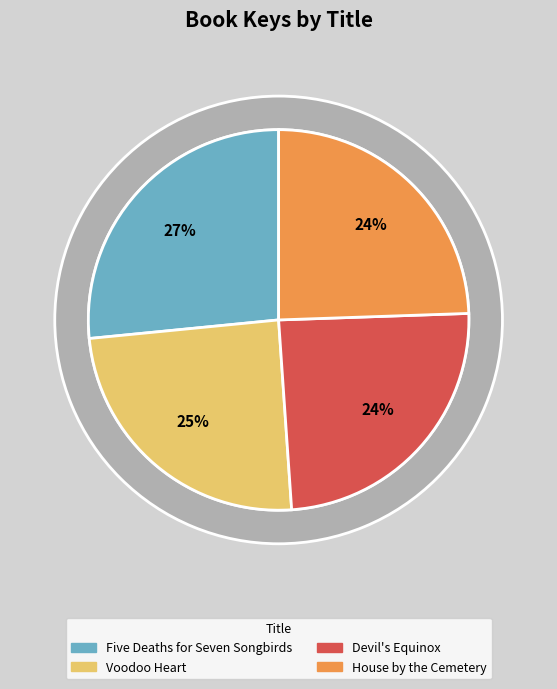

What percentage is the House by the Cemetery slice, to the nearest percent?

24%